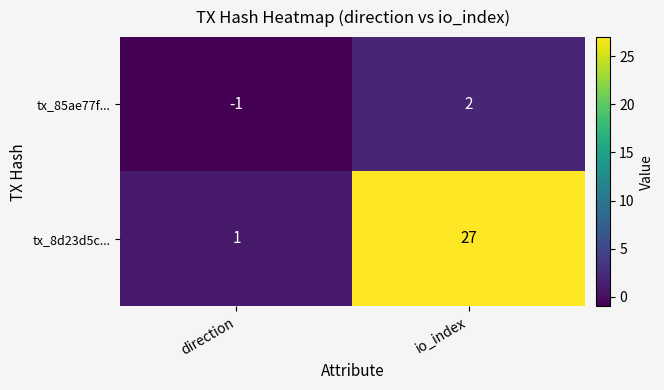

The tx_85ae77f... series shows -2 at direction. True or false?

False